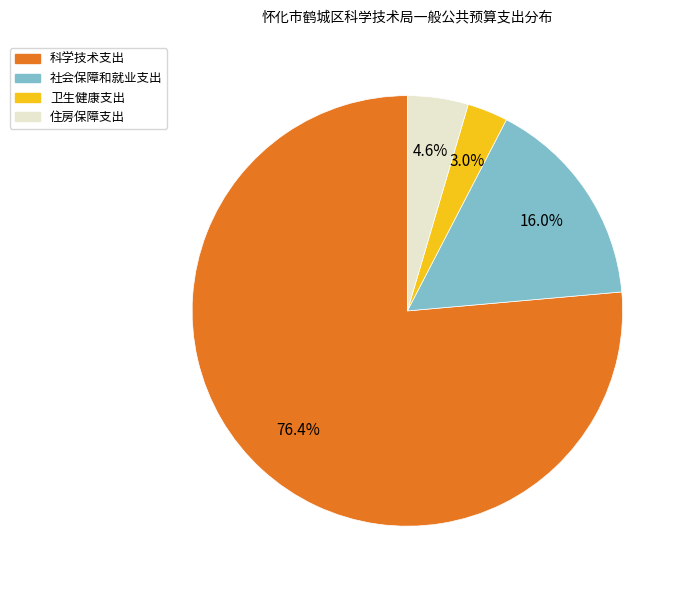

Combined, what portion of the pie is 住房保障支出 and 科学技术支出?

81.0%